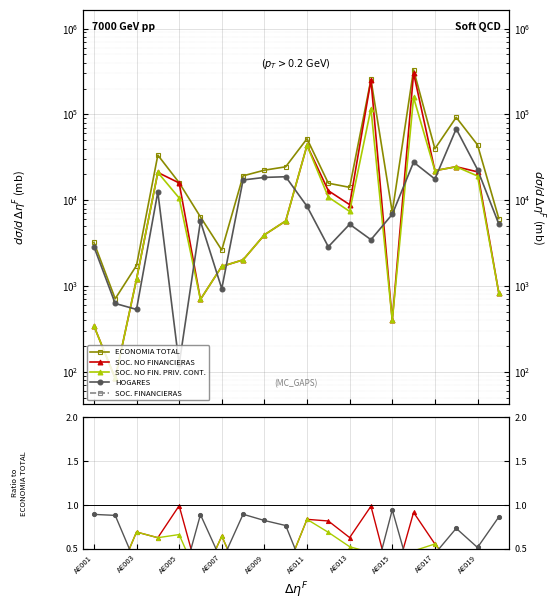

What are all the series names shown in the legend?

ECONOMIA TOTAL, SOC. NO FINANCIERAS, SOC. NO FIN. PRIV. CONT., HOGARES, SOC. FINANCIERAS